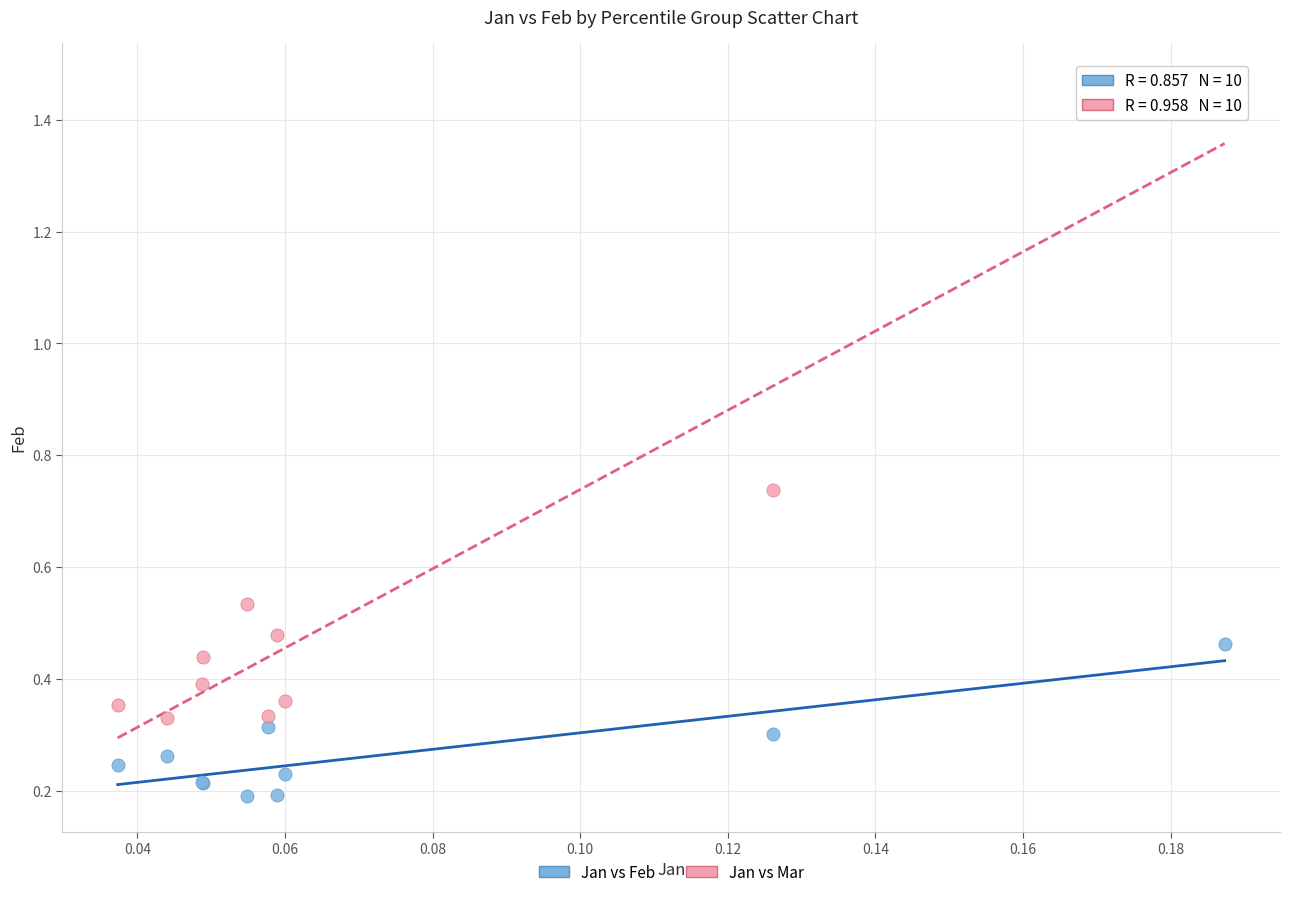

Which series contains the highest Y value?

Jan vs Mar